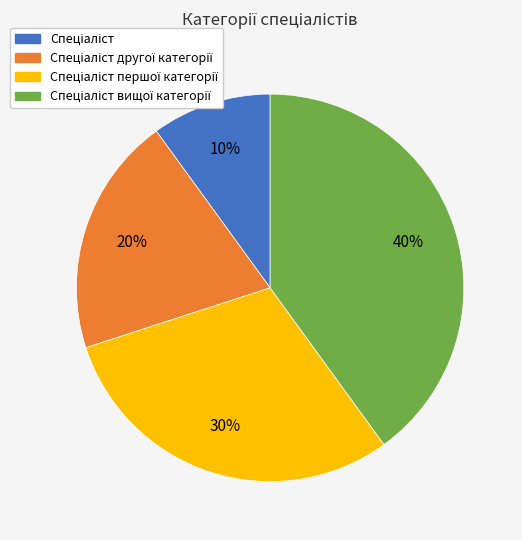

Is there any slice that represents more than half of the pie?

No